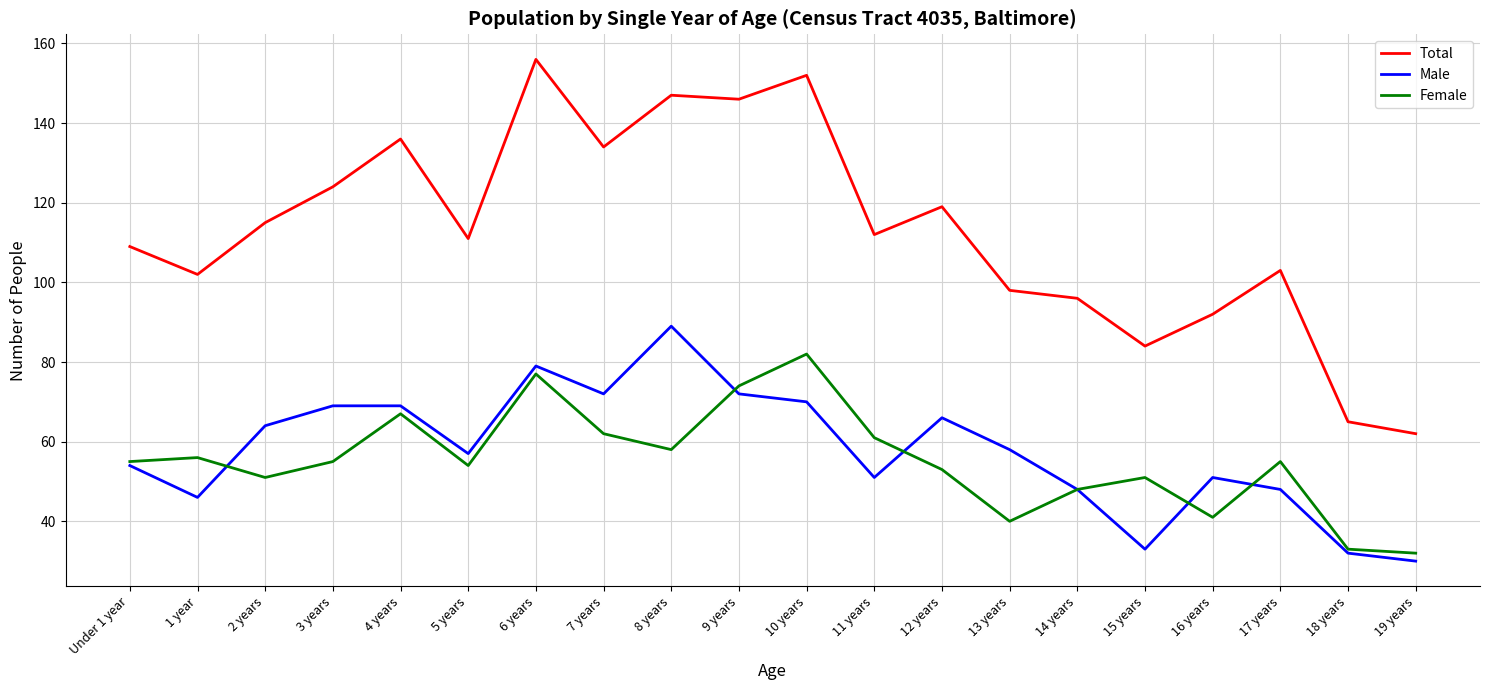

The Female series shows 58 at 8 years. True or false?

True